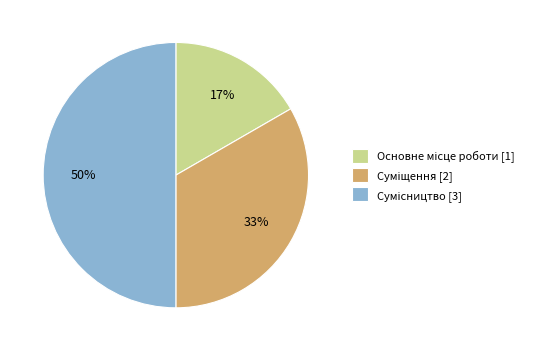

To the nearest percent, what is the average slice percentage?

33%